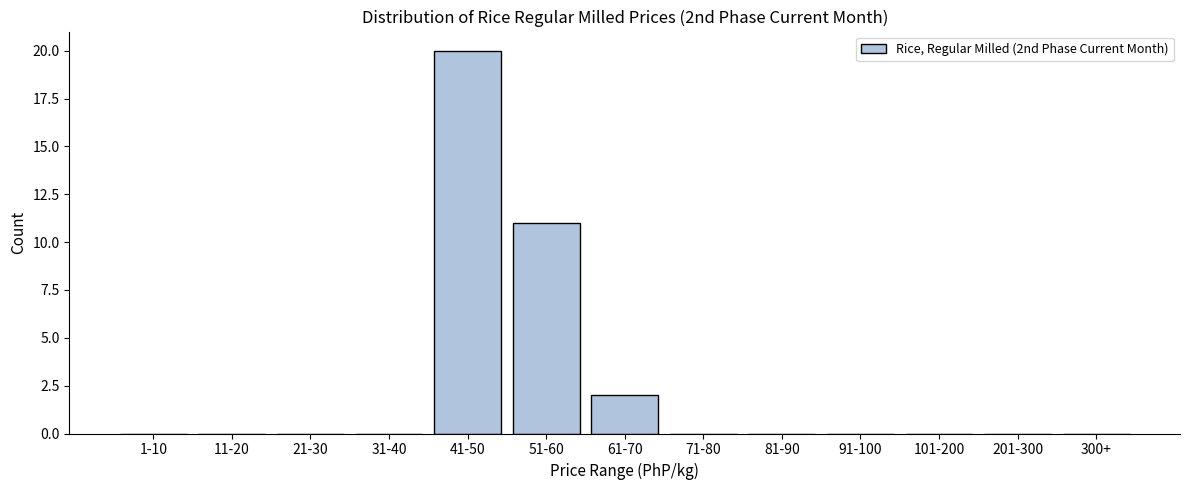

Reading left to right, what are all the values shown in this chart?

1-10=0	11-20=0	21-30=0	31-40=0	41-50=20	51-60=11	61-70=2	71-80=0	81-90=0	91-100=0	101-200=0	201-300=0	300+=0